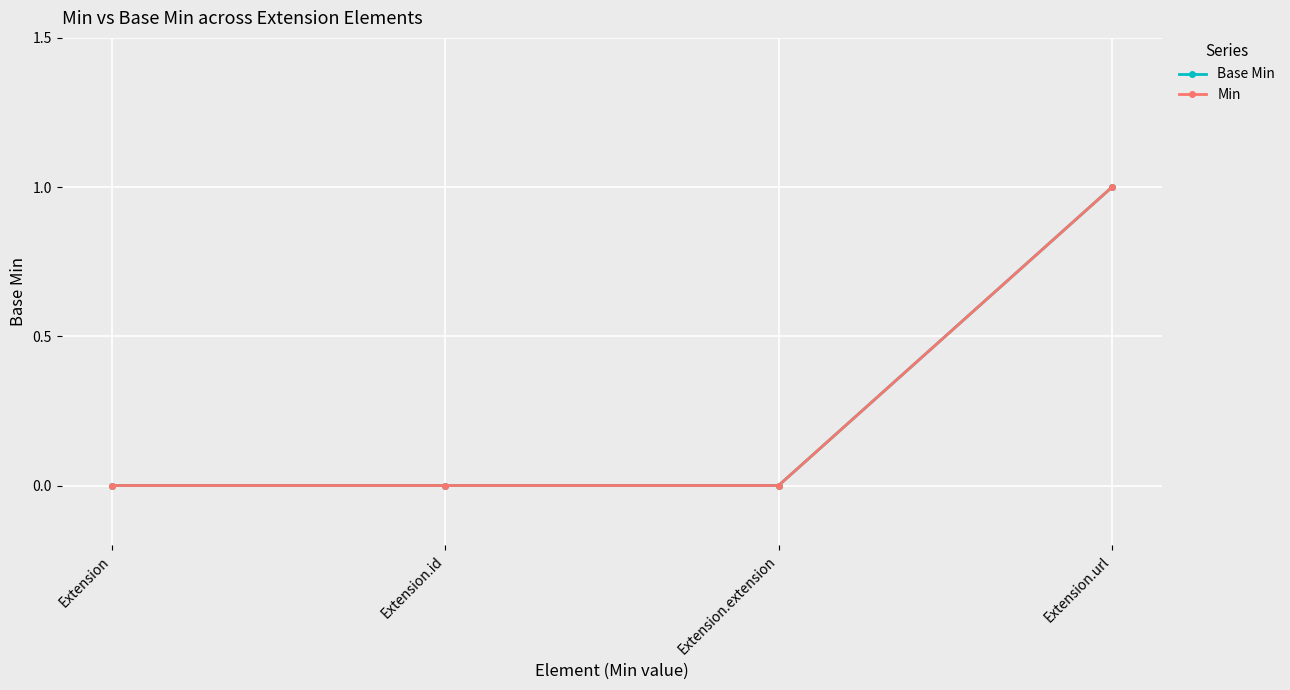

What is the difference between the Min values at Extension.url and Extension.extension?

1